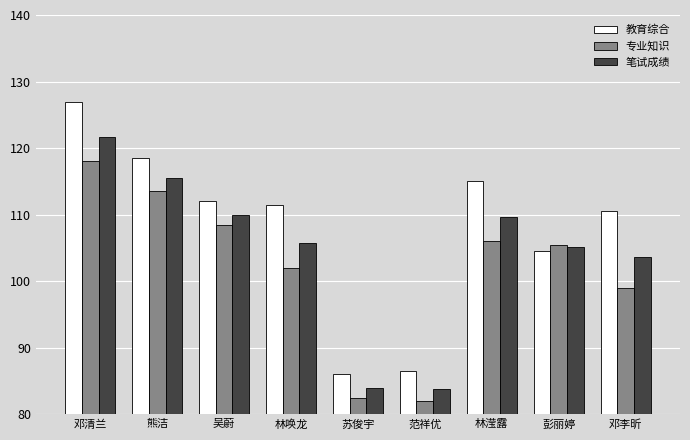

What is the total value across all series at 邓清兰?

366.6